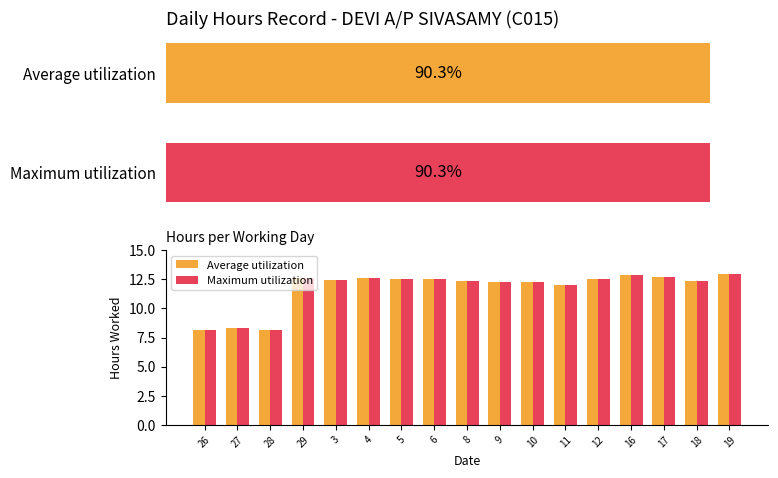

What is the greatest value displayed?

12.9